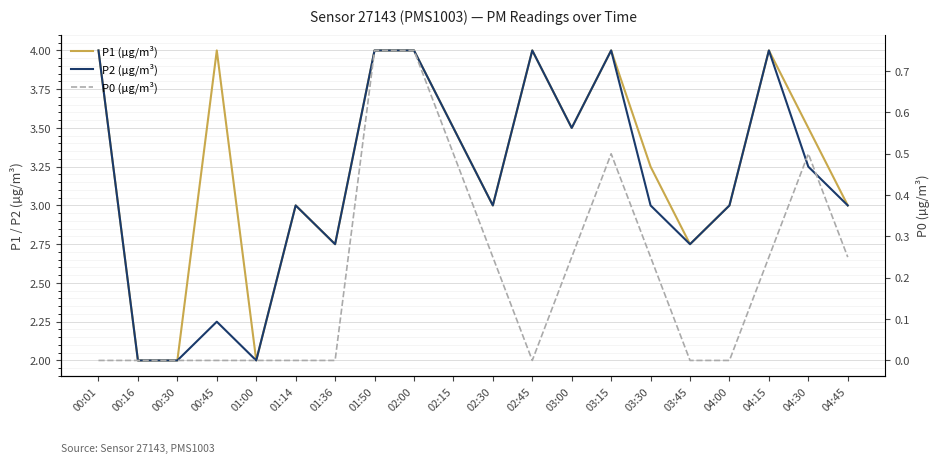

At how many categories does at least one series exceed 1?

20